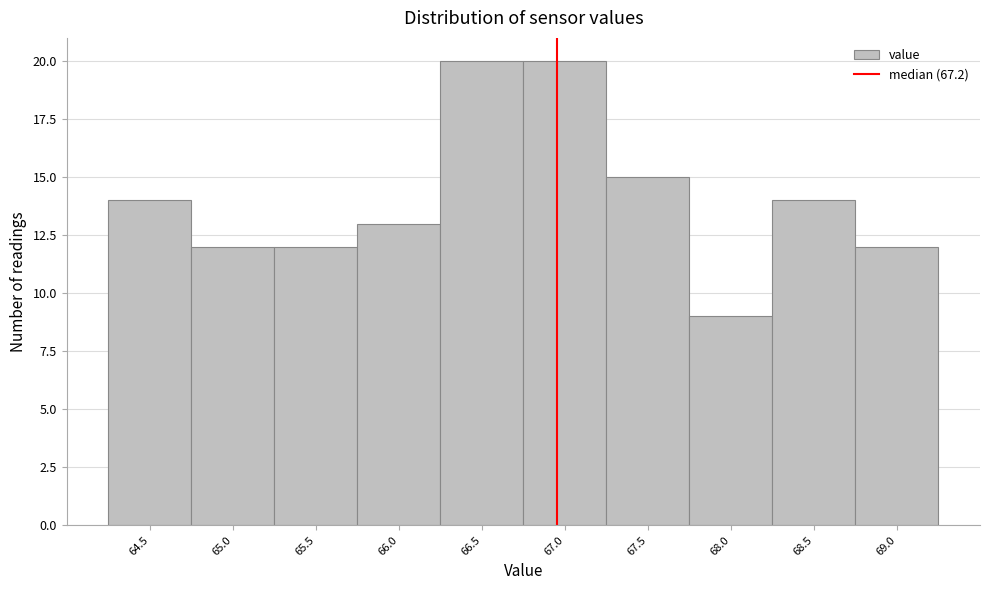

Reading left to right, transcribe all the data shown in this chart.

64.5=14	65.0=12	65.5=12	66.0=13	66.5=20	67.0=20	67.5=15	68.0=9	68.5=14	69.0=12